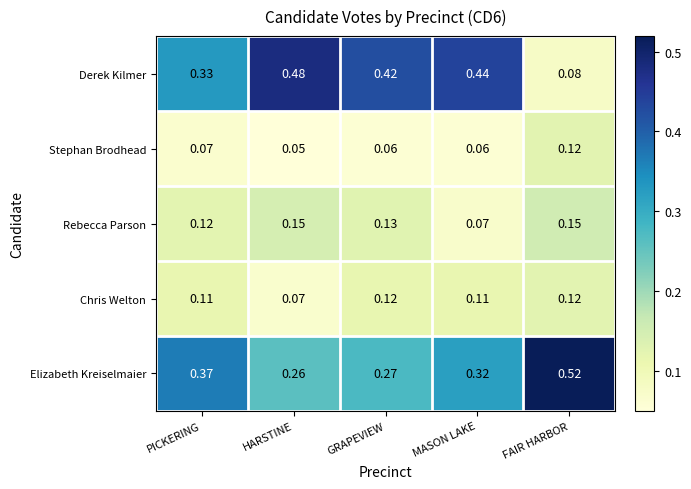

At which category does the chart reach its peak across all series?

FAIR HARBOR